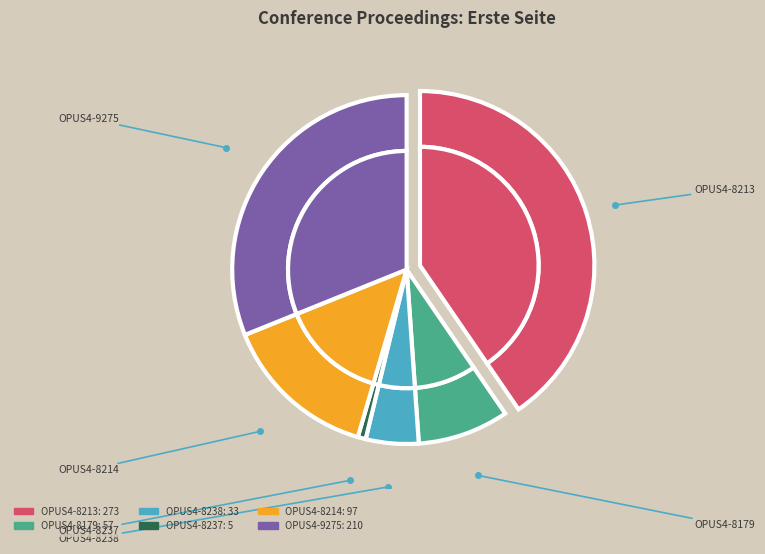

Is it true that OPUS4-9275 is 31% of the pie?

True